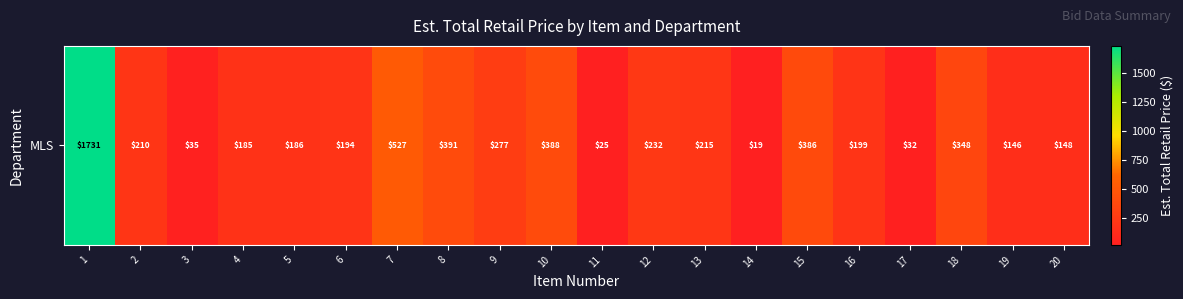

What is the change in value from 2 to 18?

+137.9